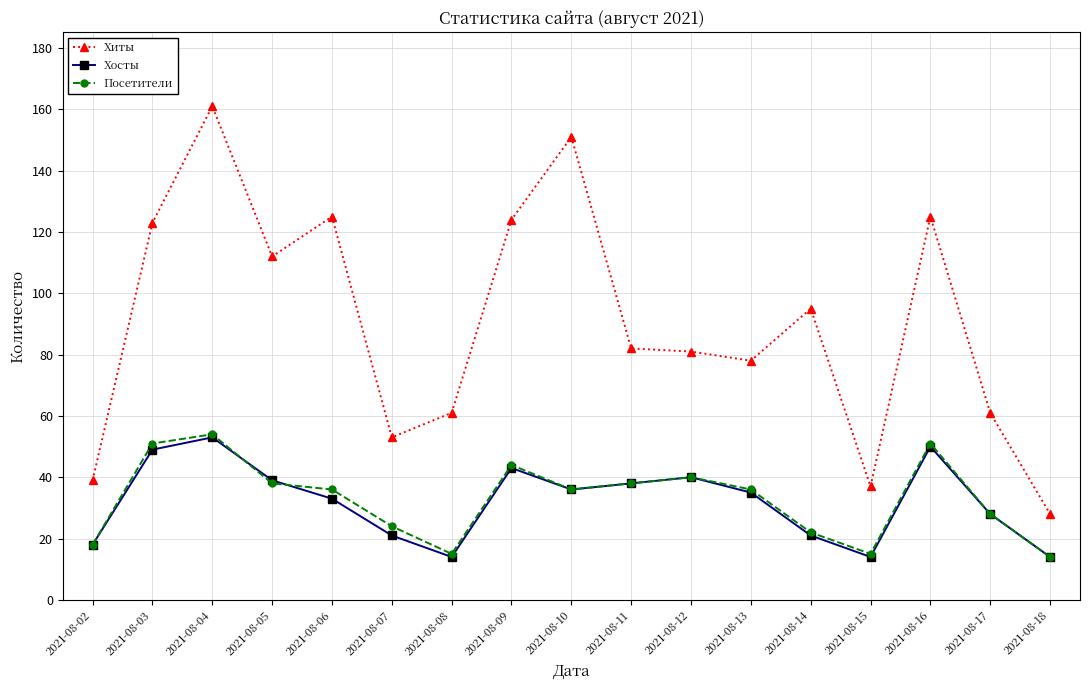

The Хиты series shows 56 at 2021-08-14. True or false?

False